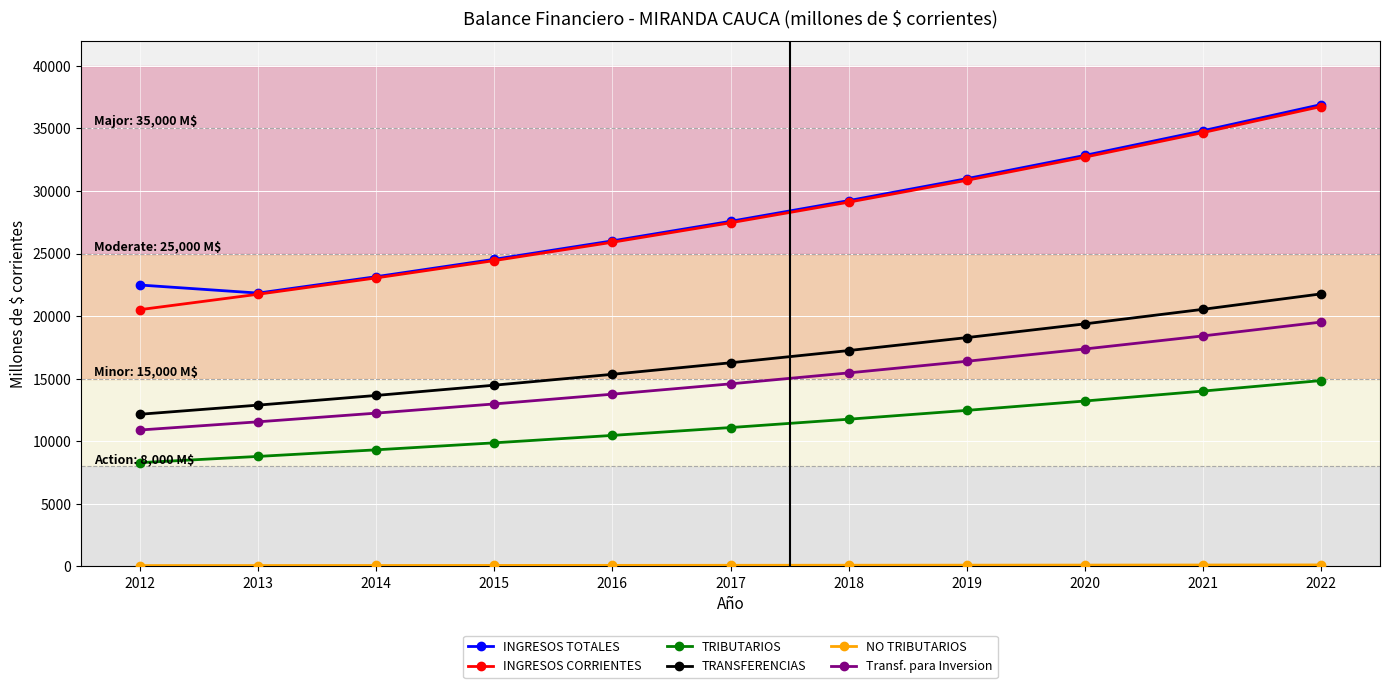

In INGRESOS TOTALES, how many points are lower than both neighbors (excluding endpoints)?

1